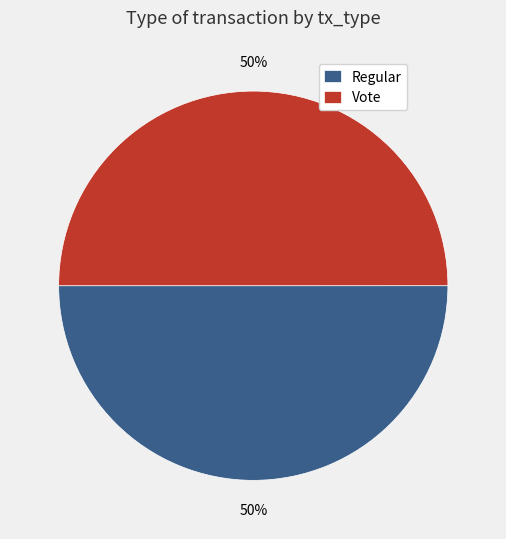

How many slices are in this pie chart?

2